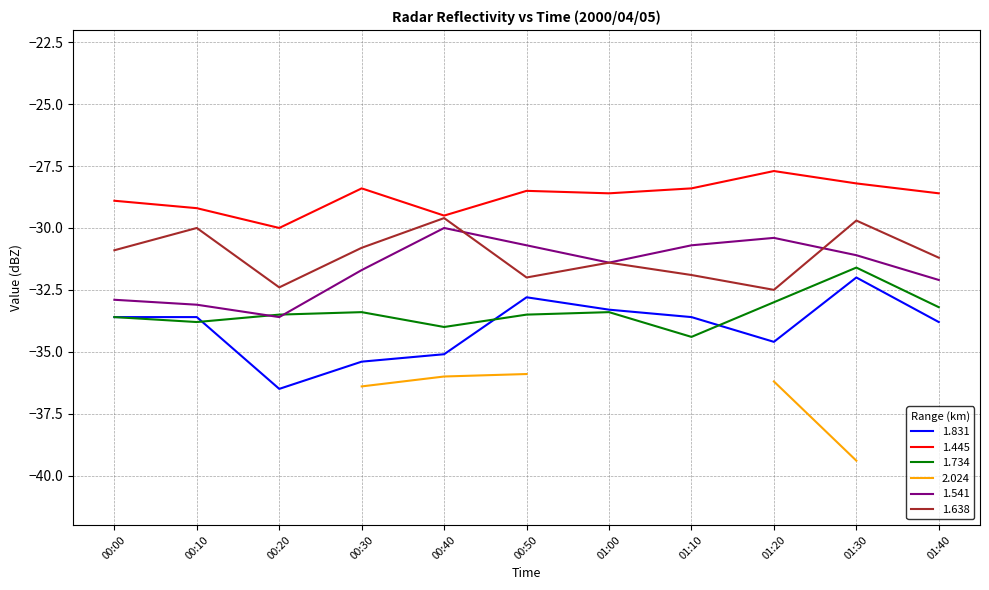

True or false: 1.831 and 1.541 cross at least once.

False